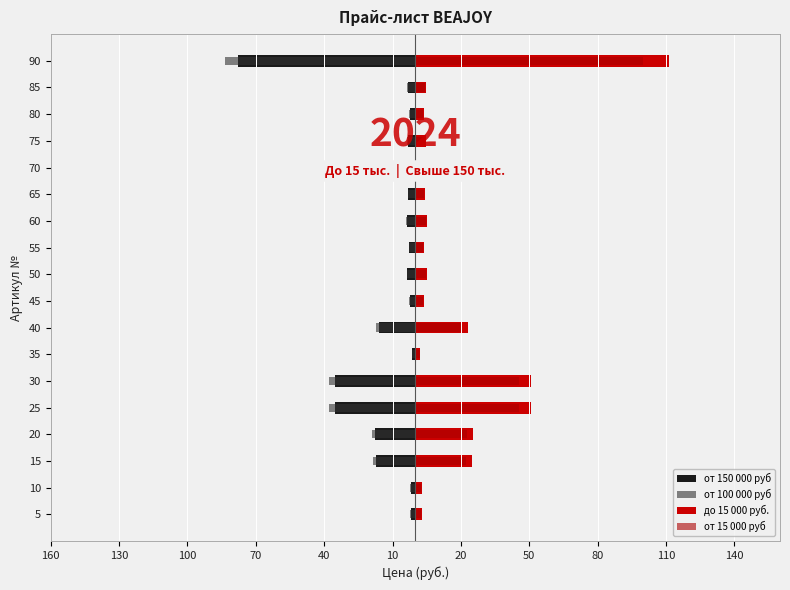

How many values in the от 150 000 руб series exceed -3?

6